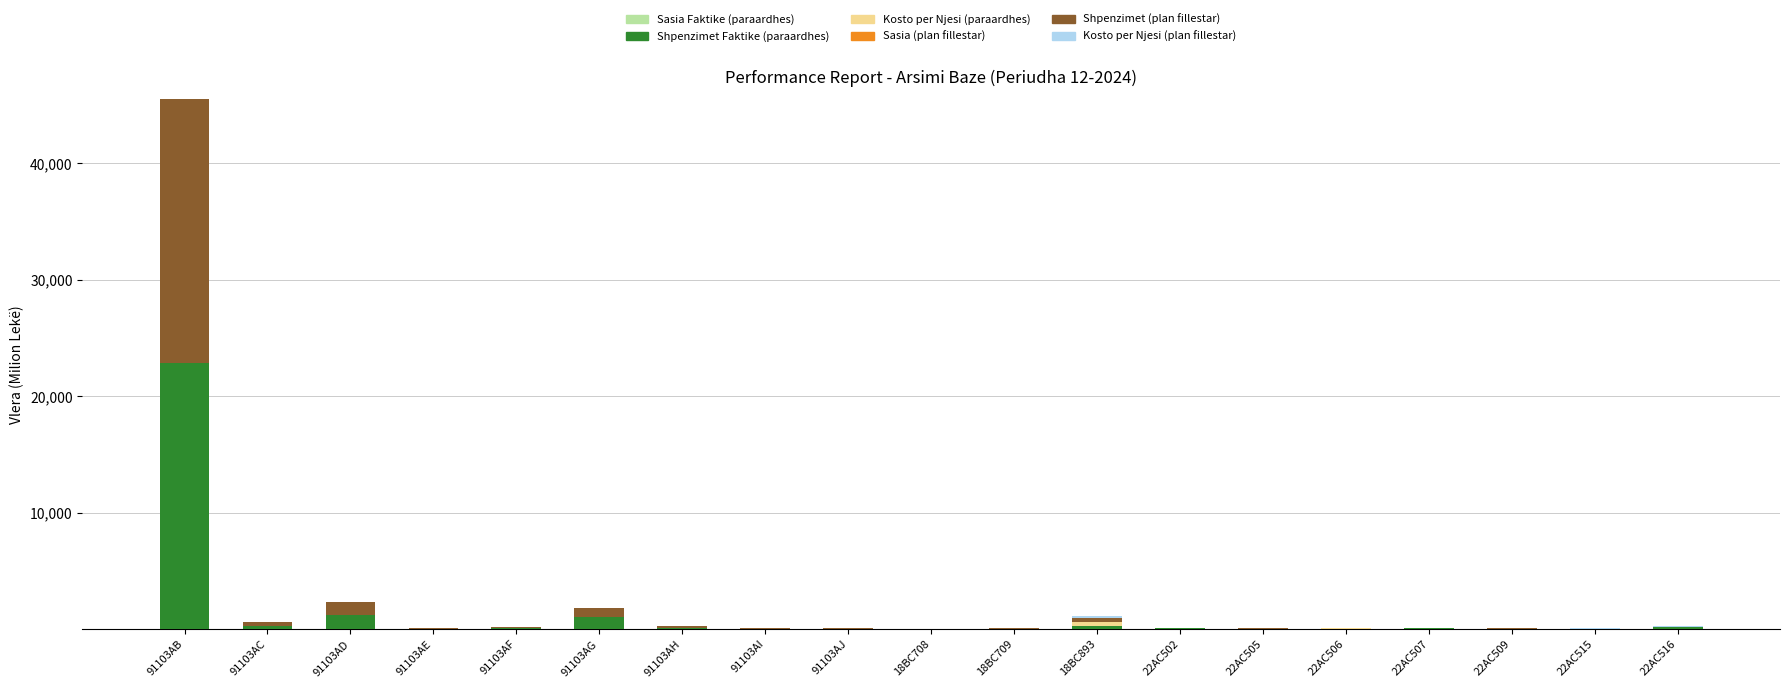

What is the average value of the Shpenzimet Faktike (paraardhes) series?

1365.0